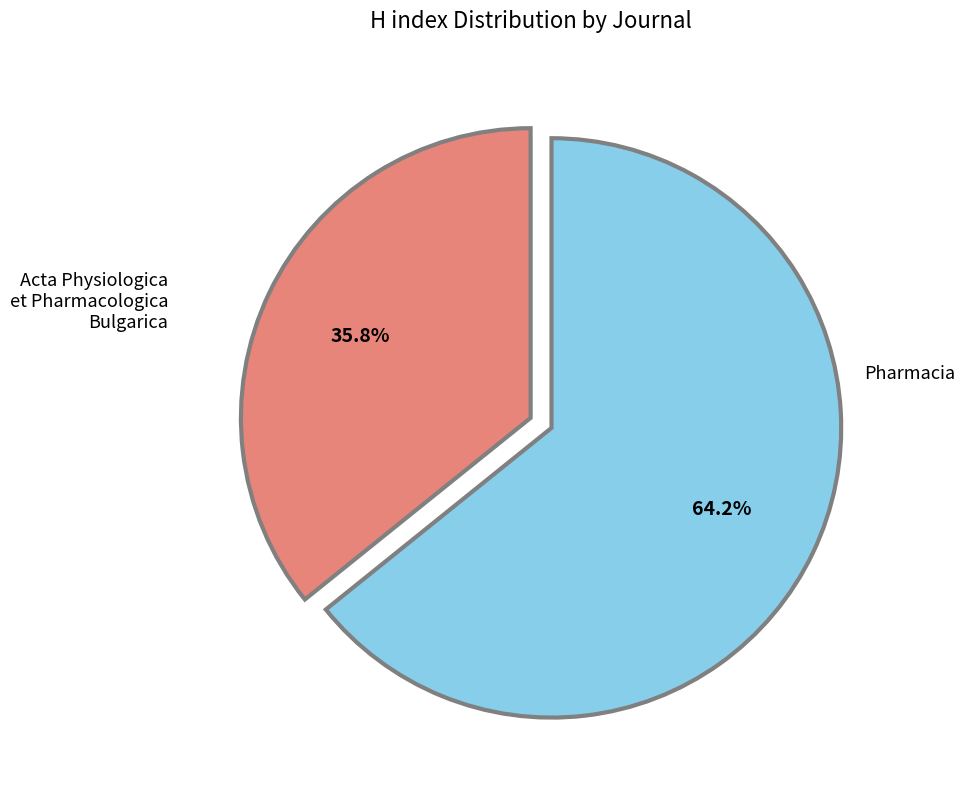

Count the number of slices in the pie.

2